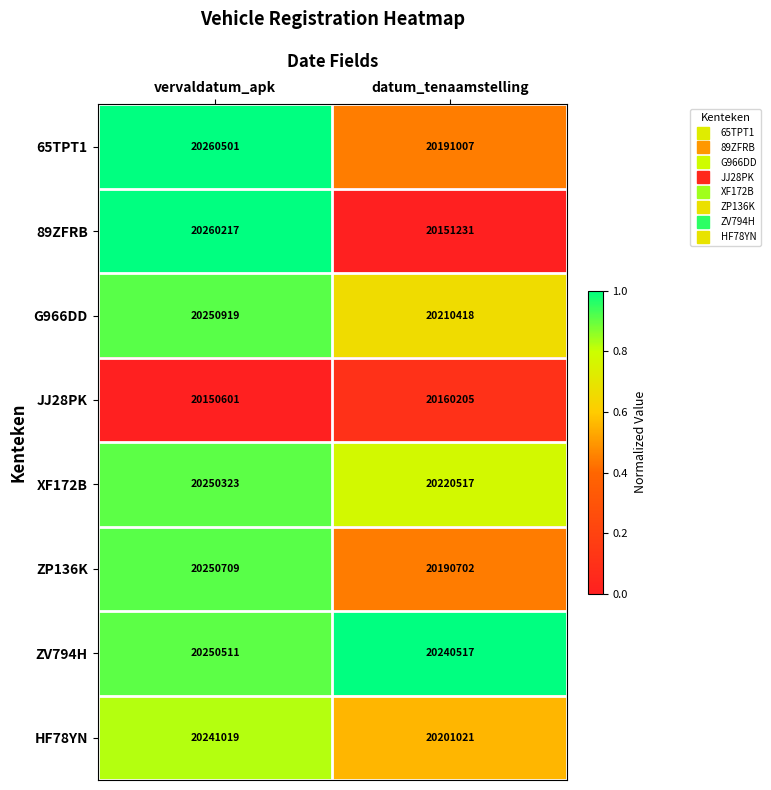

Count the number of categories in the chart.

2